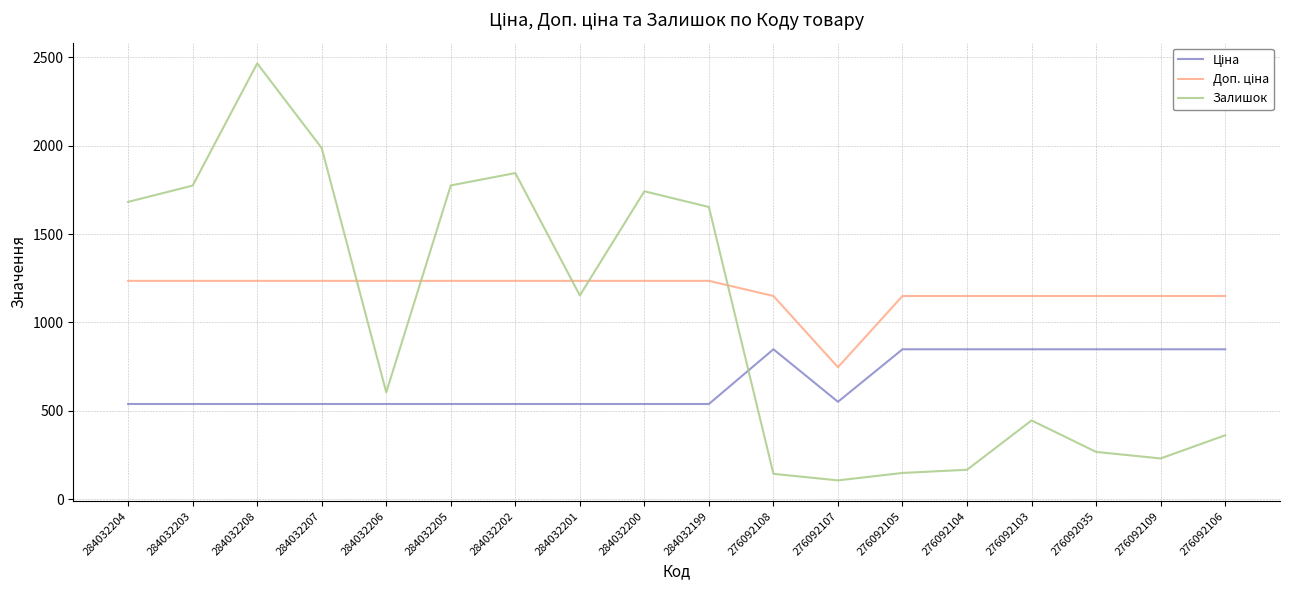

Which series changed the most between 284032206 and 276092105?

Залишок